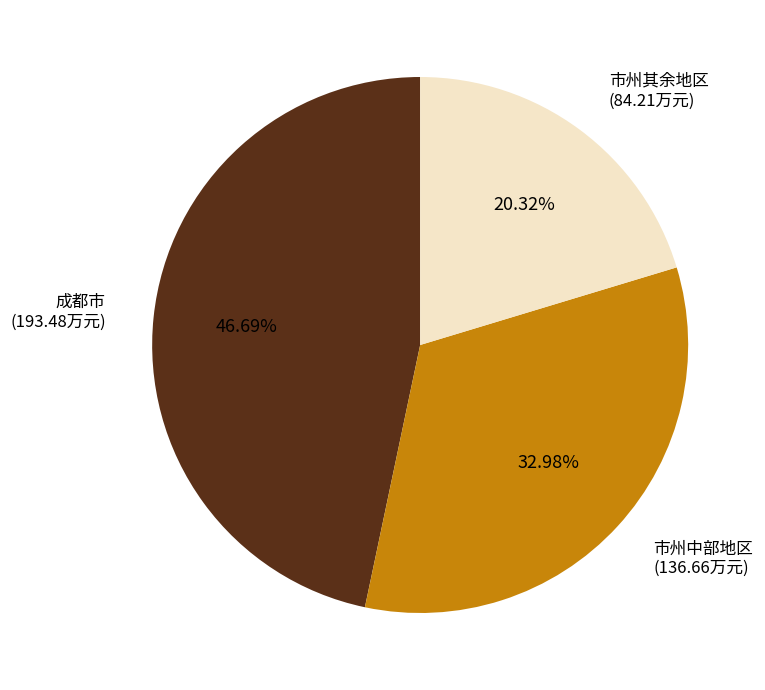

Which has a higher value, 市州其余地区 (84.21万元) or 市州中部地区 (136.66万元)?

市州中部地区 (136.66万元)